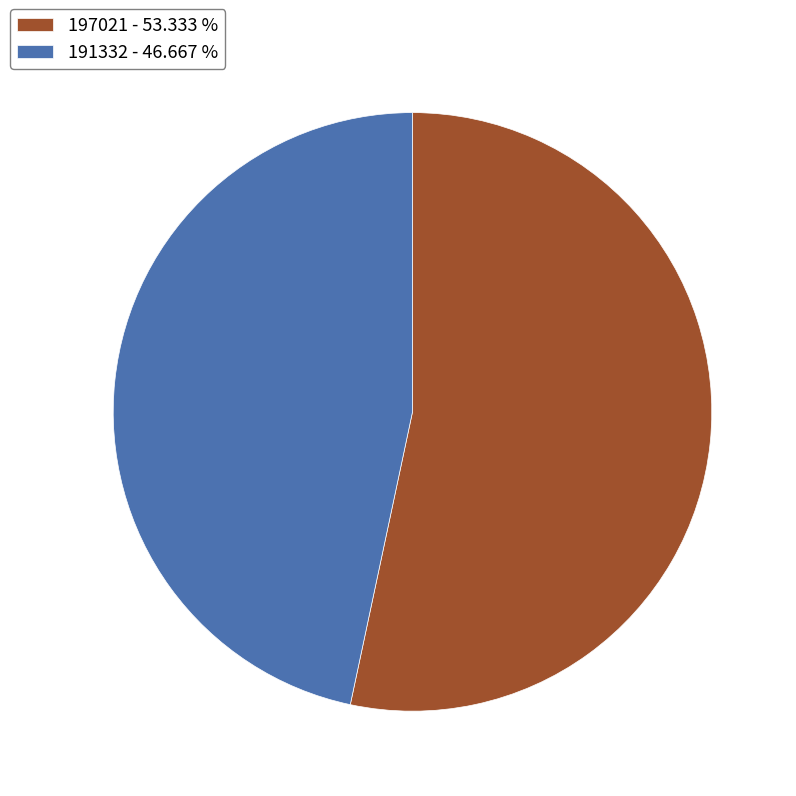

Is there a majority slice in this chart?

Yes